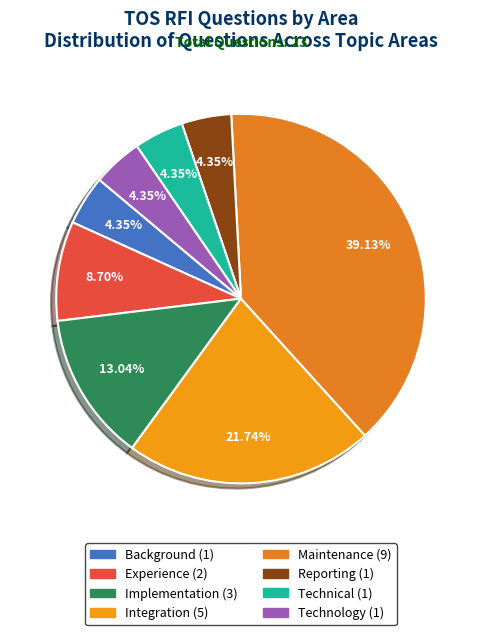

Is Technology the majority of the pie?

No